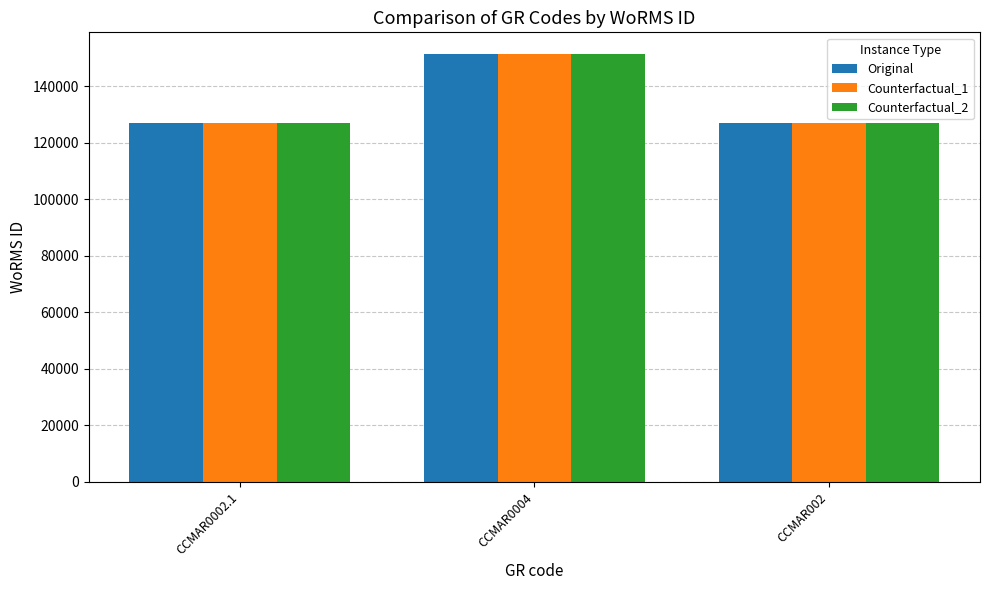

What is the value of the Counterfactual_2 bar at the 3rd from the left?

126975